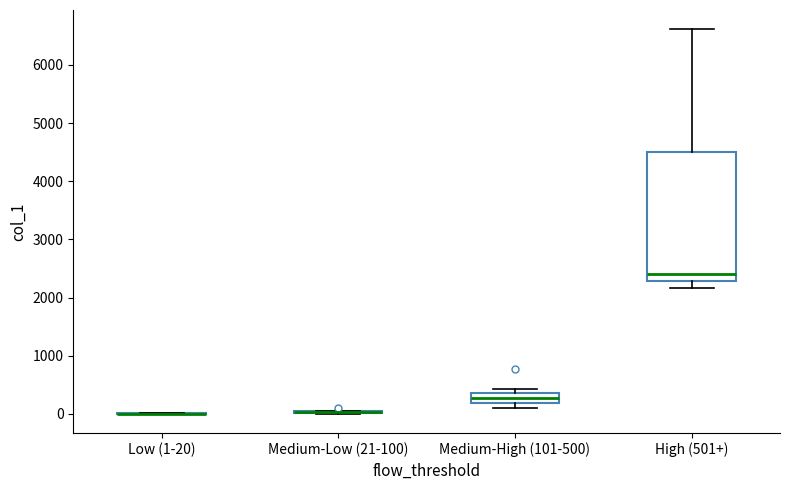

Reading left to right, transcribe this box plot: for each box, give where its median line is, the range the box spans, and where its two whiskers end, as read against the y-axis. The values are not printed on the chart, so give them approximately, as read against the axis.

Low (1-20): box collapsed to a line at 0, whiskers 0 to 0
Medium-Low (21-100): box collapsed to a line at 0, whiskers 0 to 100
Medium-High (101-500): median 300, box 200 to 400, whiskers 100 to 400 (just above the box's upper edge)
High (501+): median 2400, box 2300 to 4500, whiskers 2200 to 6600